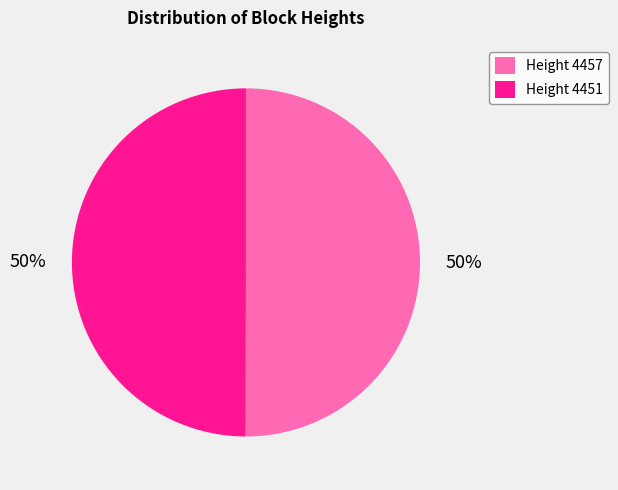

How many slices are in this pie chart?

2